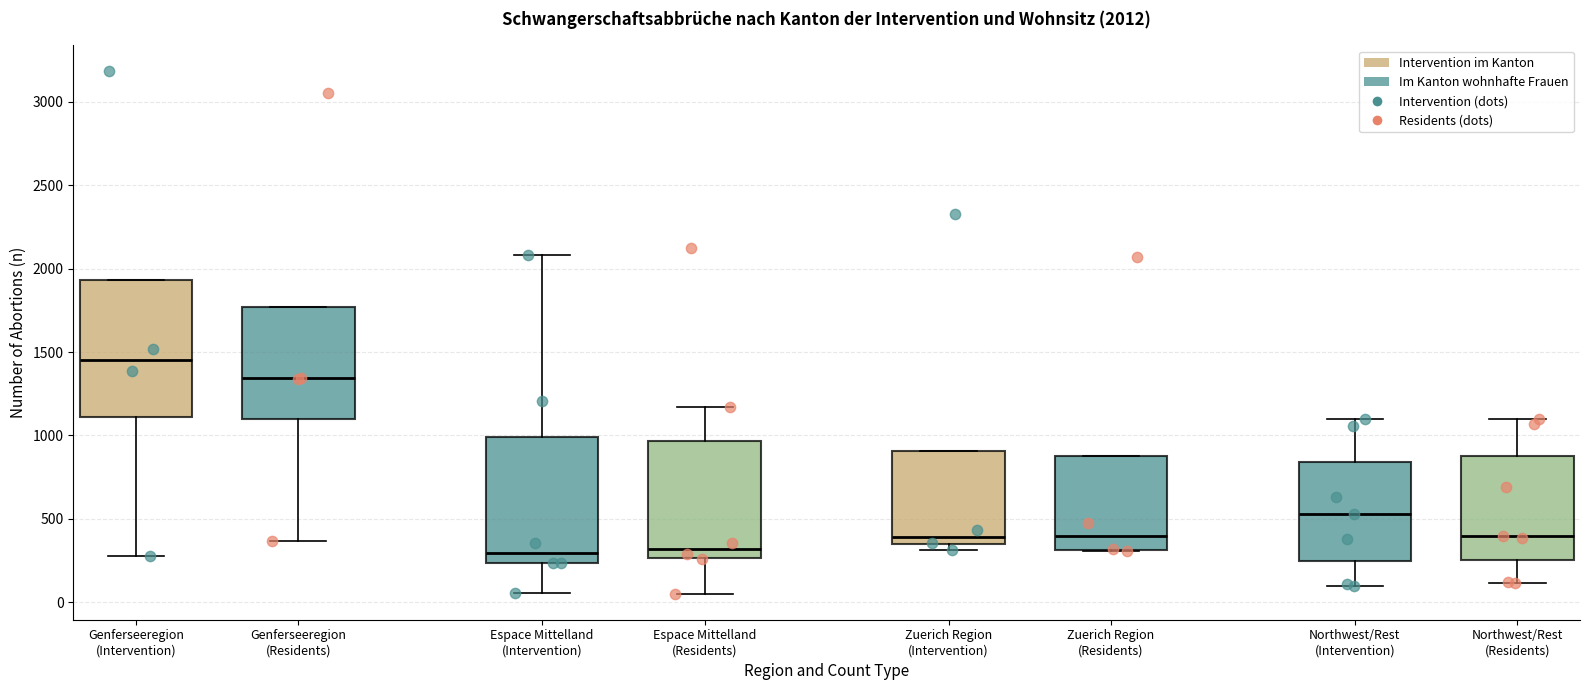

Which box has the highest median line?

Genferseeregion (Intervention)